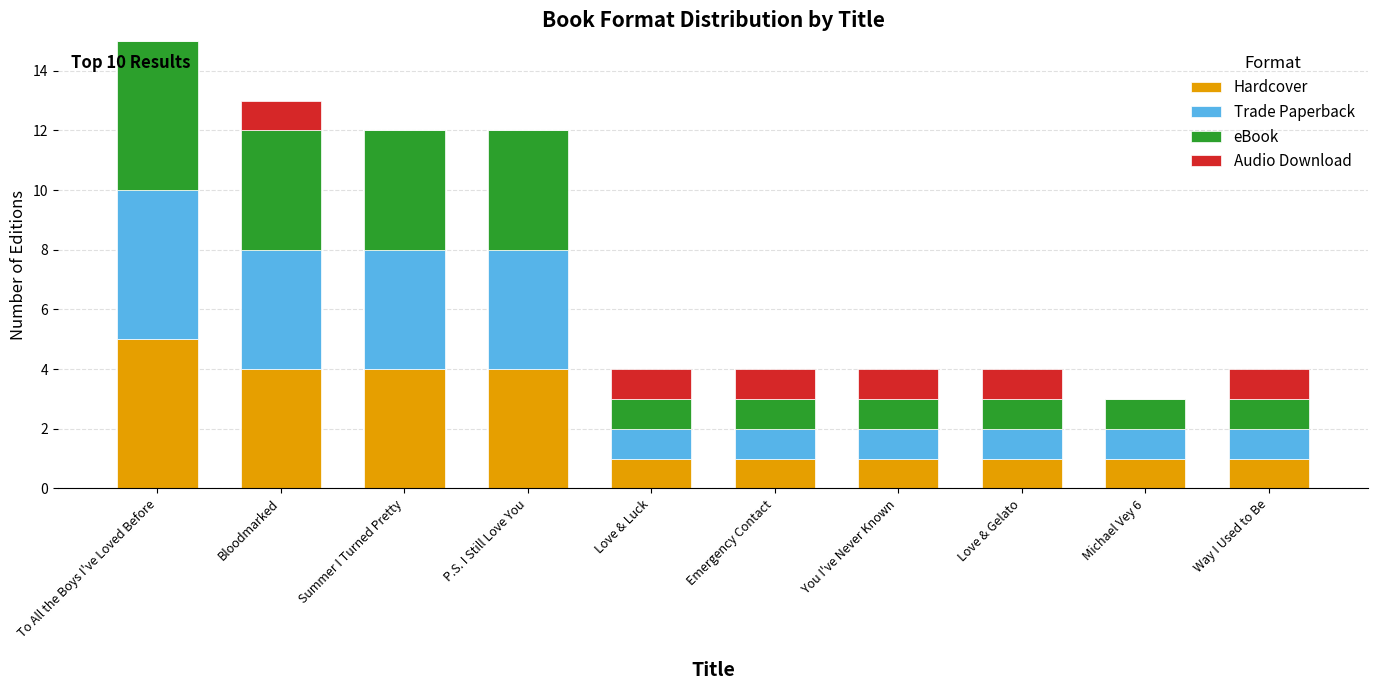

What is the total value across all series at You I've Never Known?

4